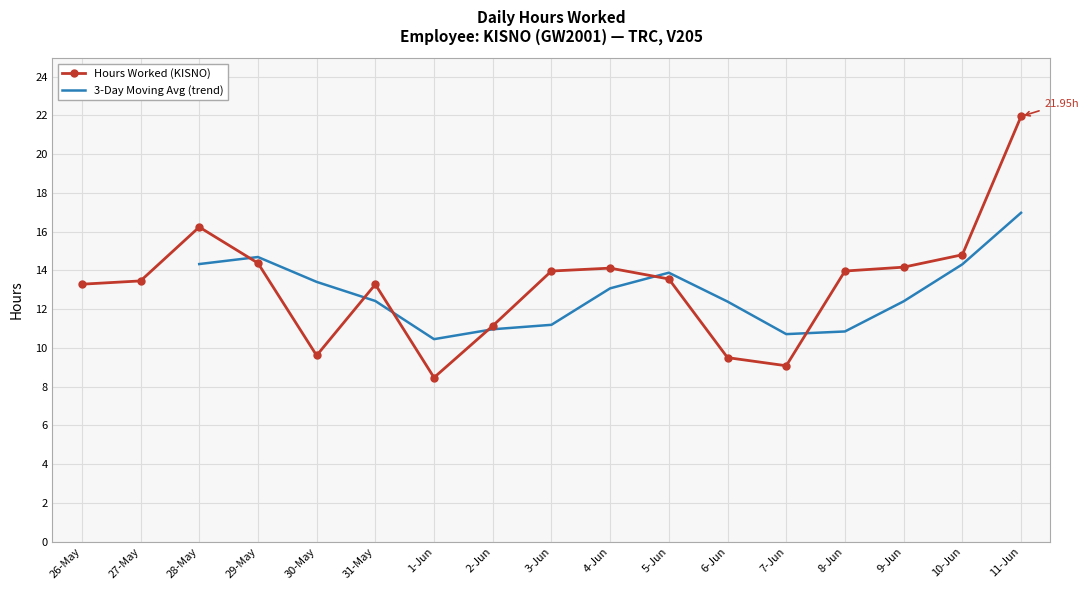

What is the label of the 9th point from the left?

3-Jun